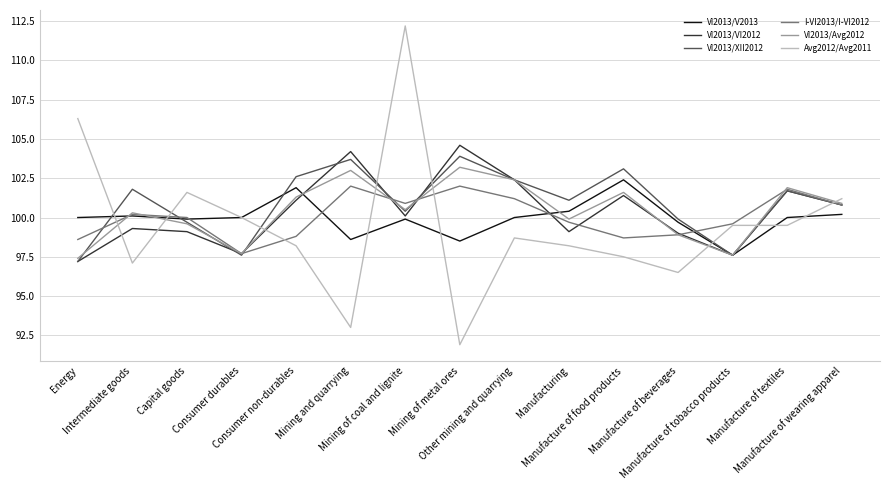

What is the total value across all series at Energy?

596.7